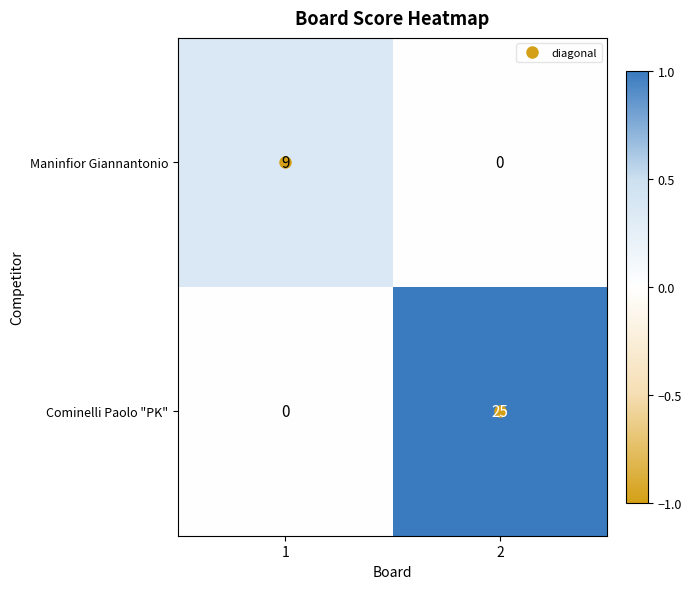

The value of Cominelli Paolo "PK" at 2 is 25. True or false?

True